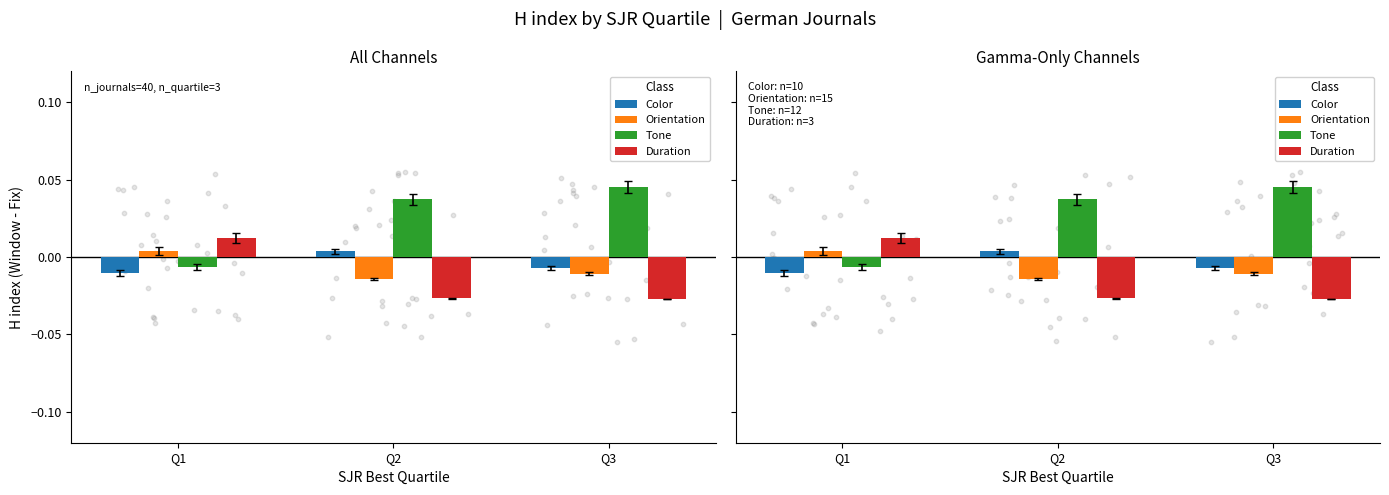

Is the value of Color at Q1 greater than the value of Orientation at Q2?

Yes